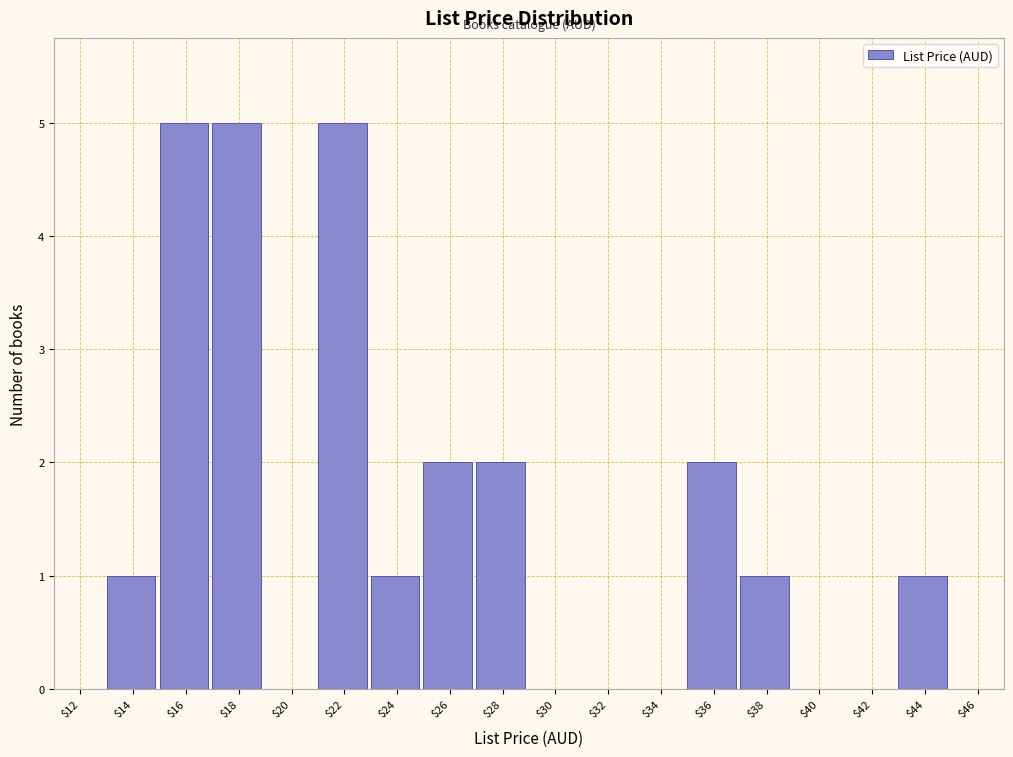

The value at $34 is 3. True or false?

False